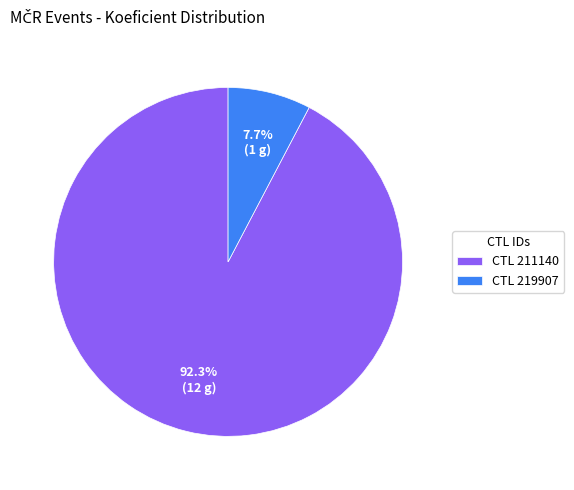

What is the ratio of the value at CTL 211140 to the value at CTL 219907?

12.0